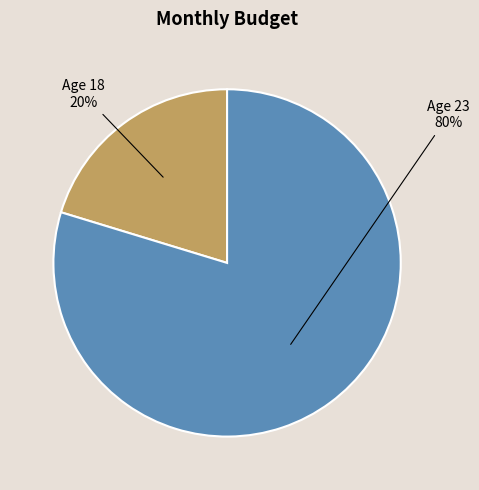

Is there a majority slice in this chart?

Yes